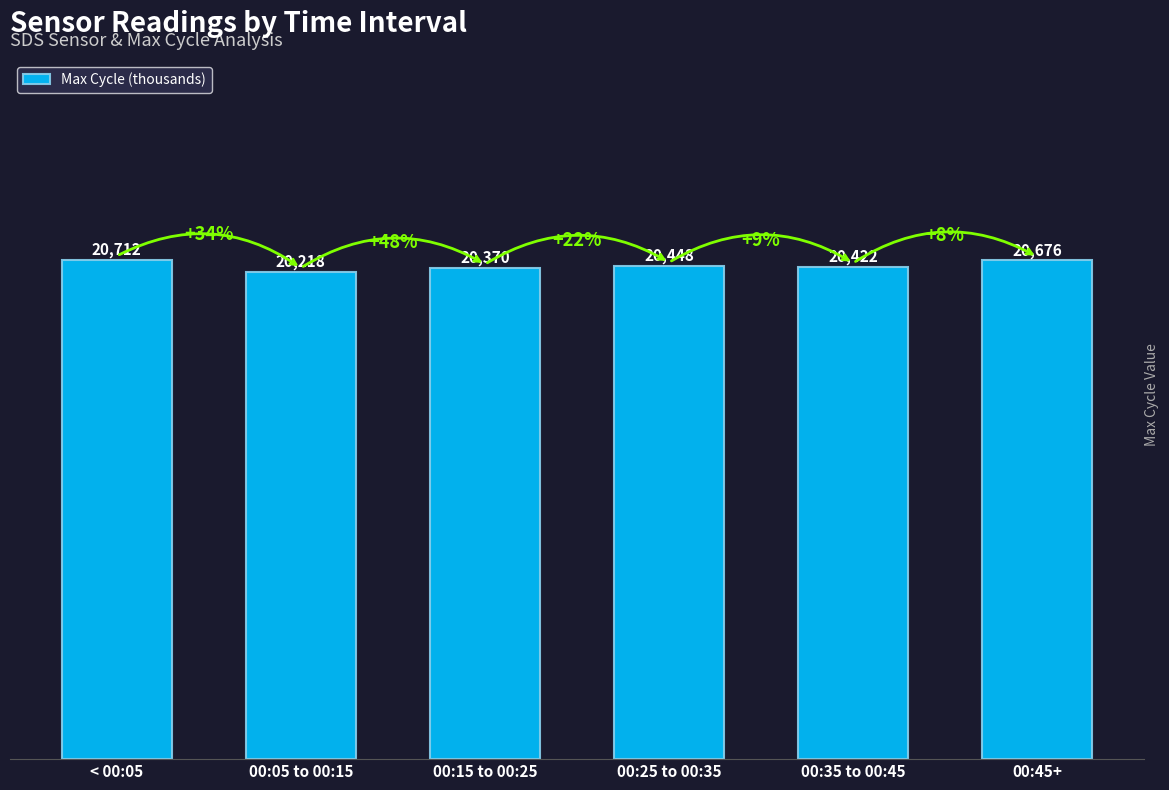

Does the chart contain any negative values?

No